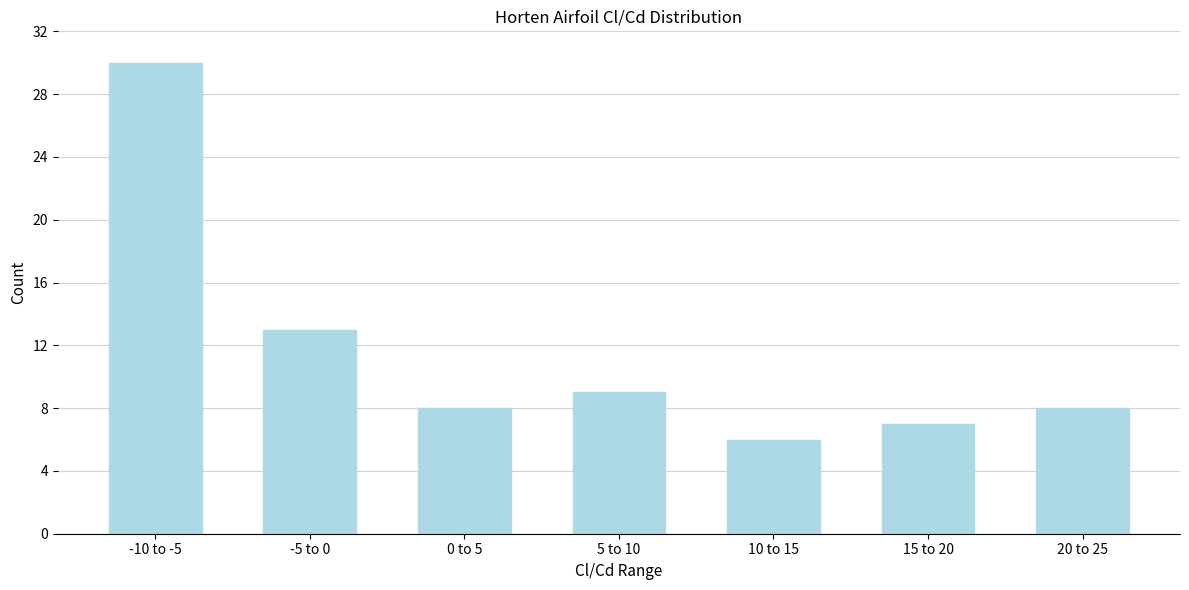

Reading right to left, transcribe all the data shown in this chart.

20 to 25=8	15 to 20=7	10 to 15=6	5 to 10=9	0 to 5=8	-5 to 0=13	-10 to -5=30